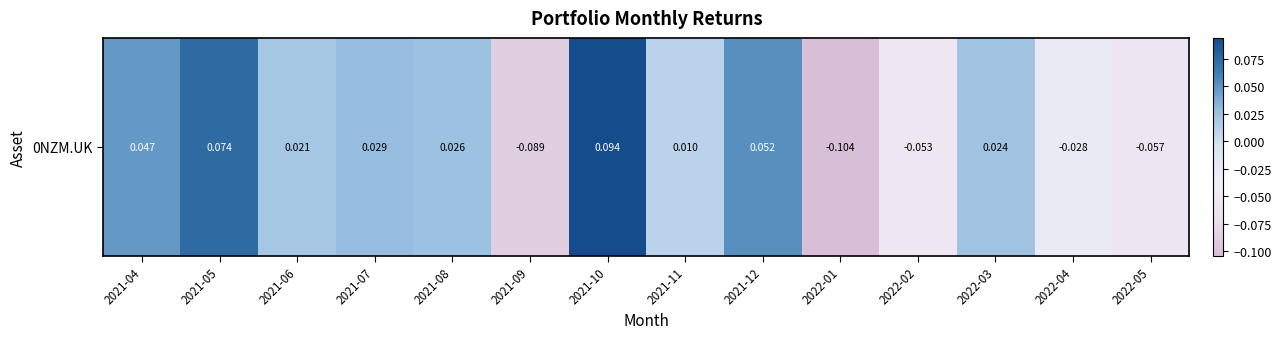

True or false: the data shows 0.0 at 2021-04.

False